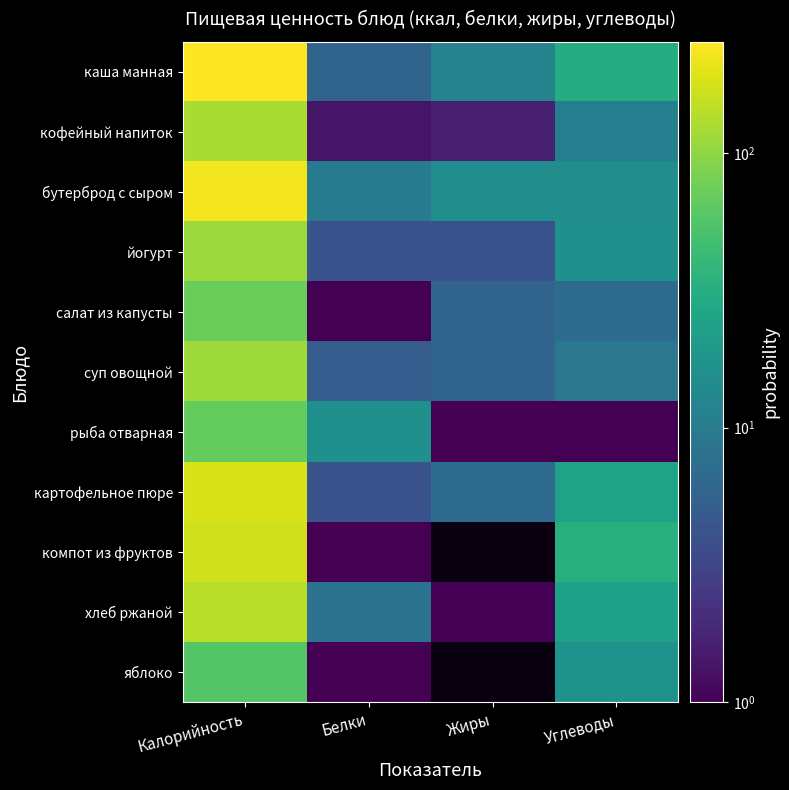

The value of суп овощной at Белки is 5.0. True or false?

True